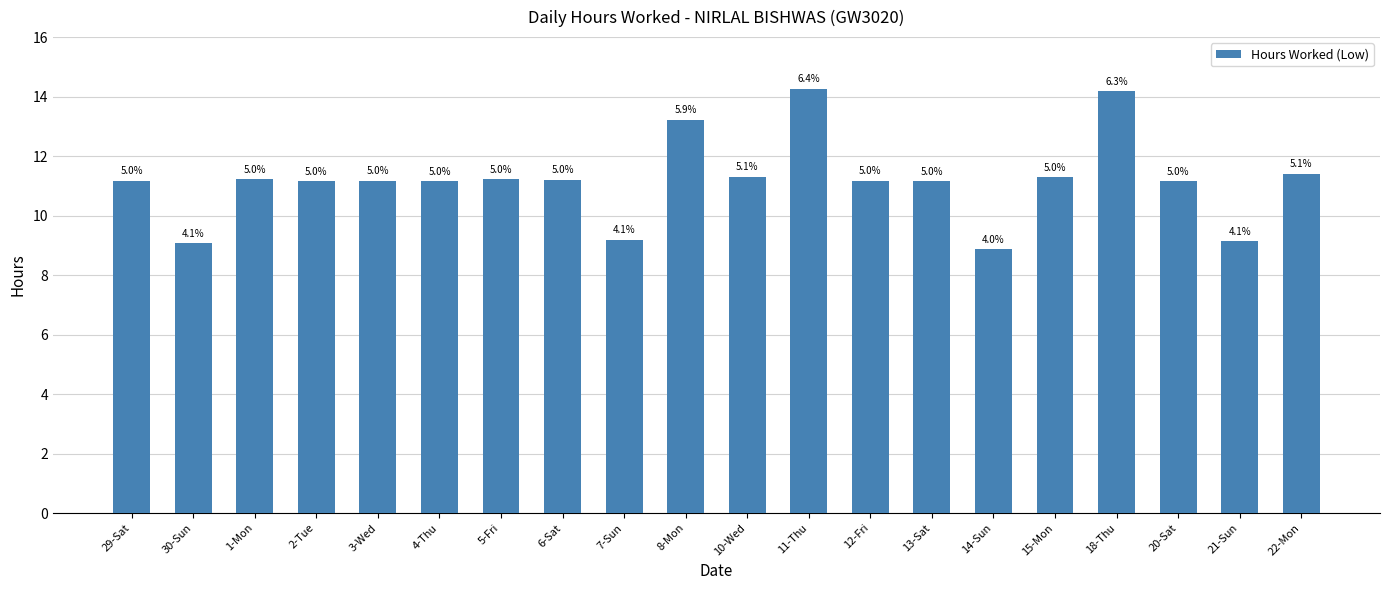

How many bars are there in total?

20